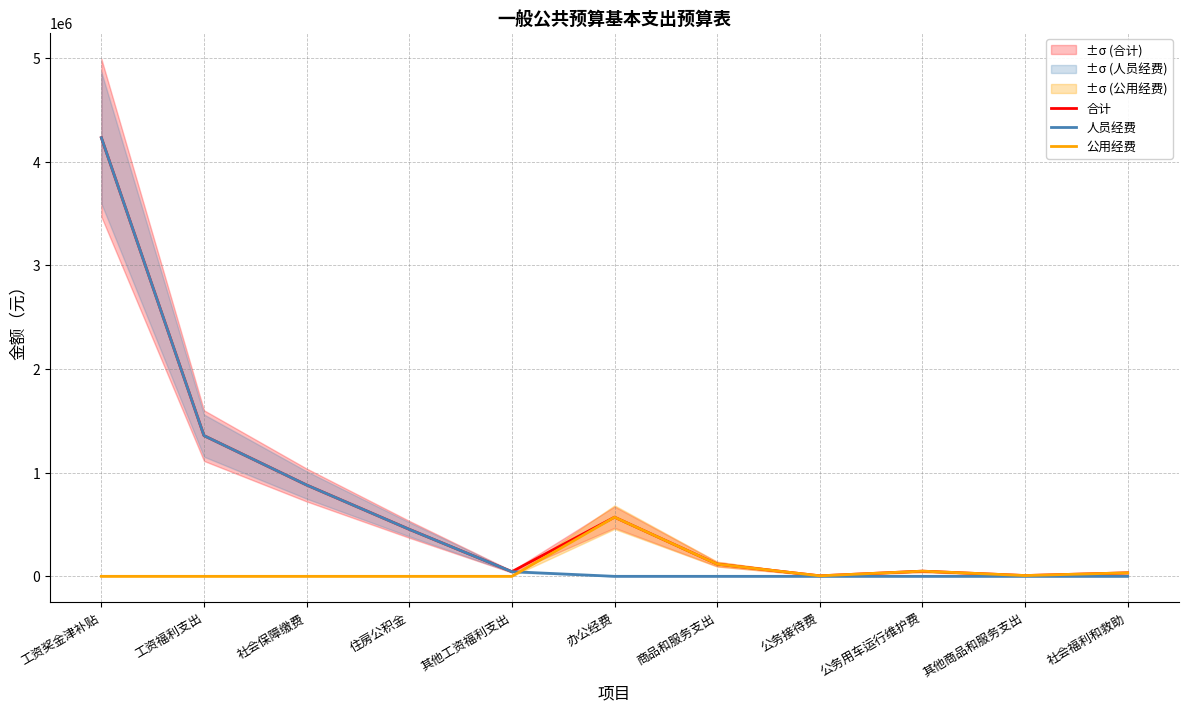

True or false: 合计 and 公用经费 intersect in this chart.

False